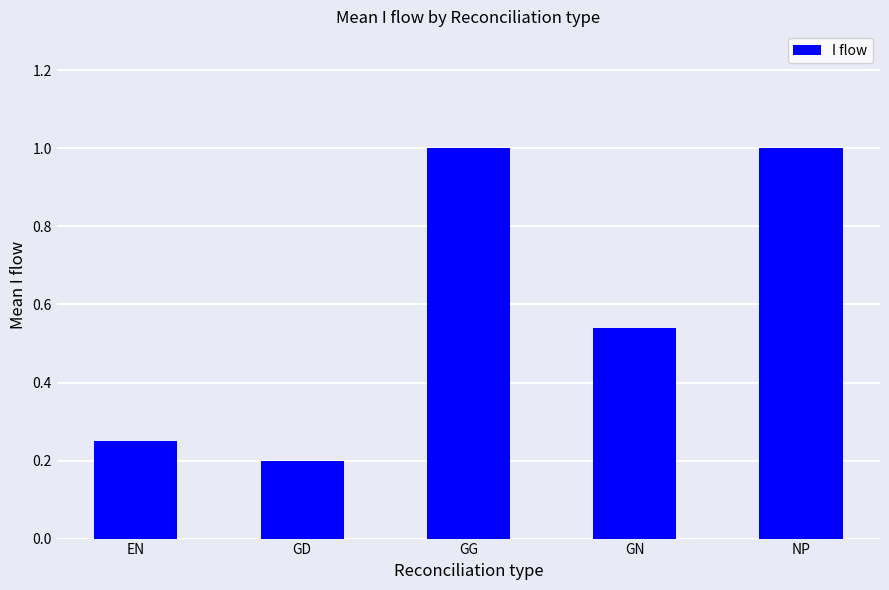

Which category has the lowest value across all series?

GD